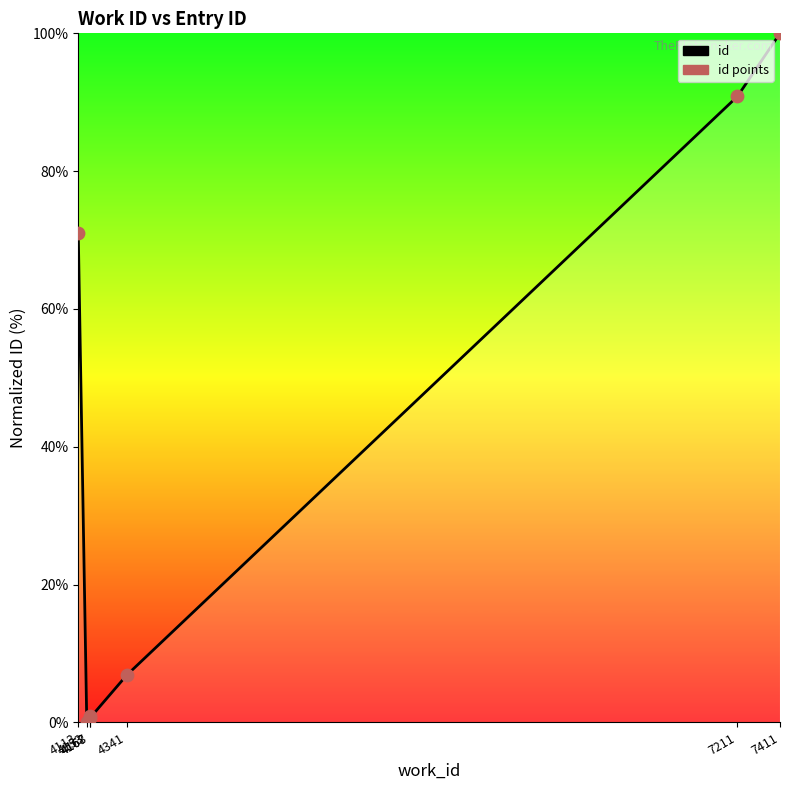

Is the value of id points at 4153 greater than the value of id curve at 4341?

No